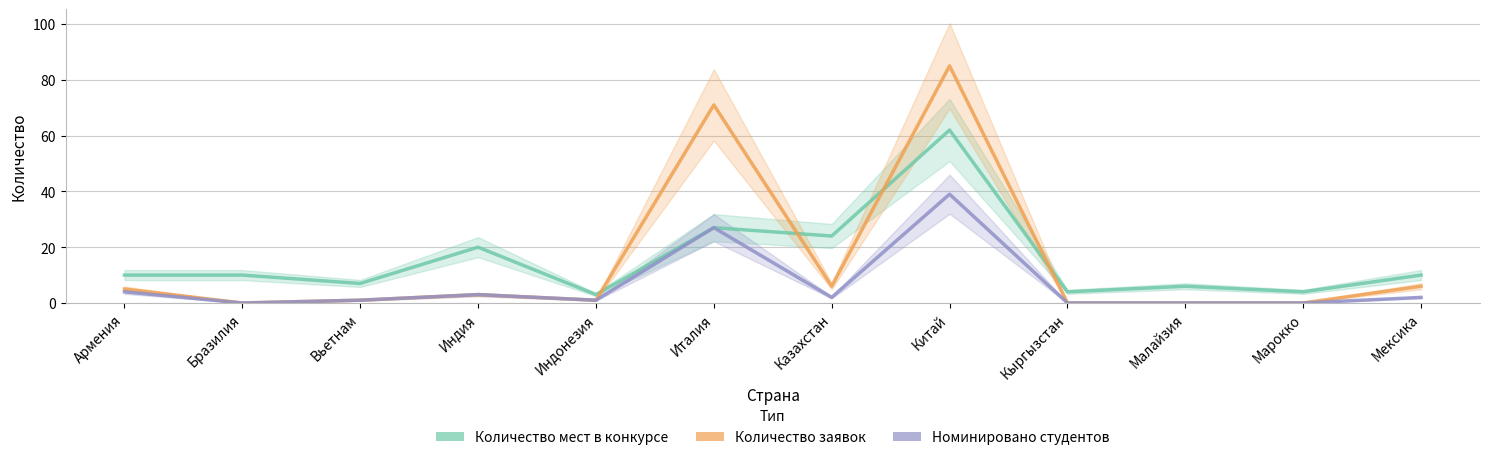

In Количество мест в конкурсе, how many points are lower than both neighbors (excluding endpoints)?

5